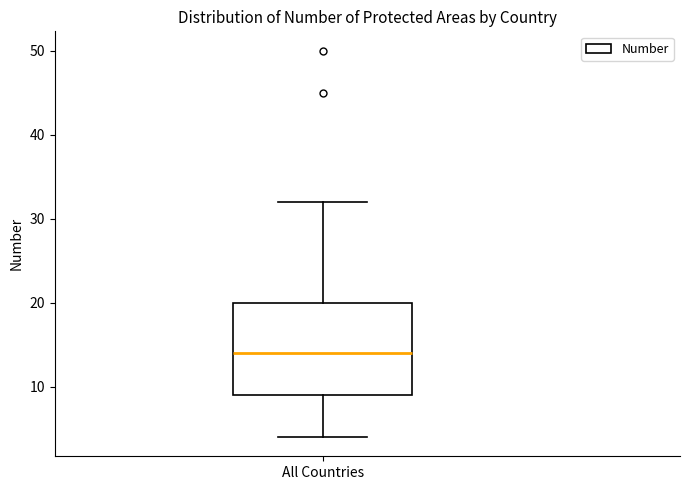

Where is the lower edge of the box for All Countries on the y-axis? The values are not printed on the chart, so give them approximately, as read against the axis.

9